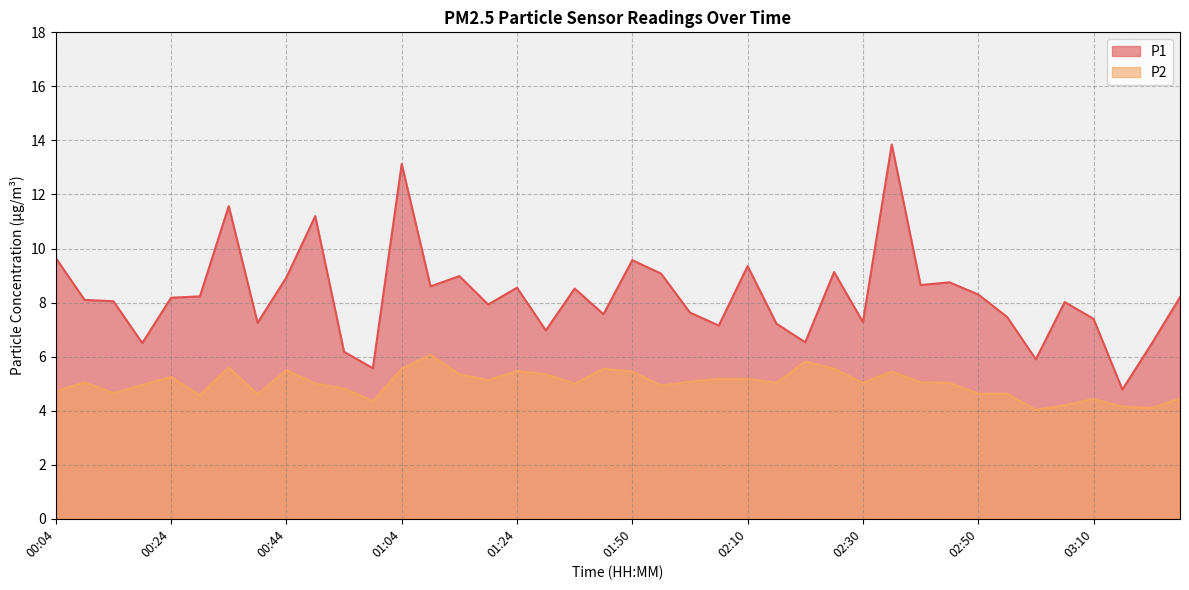

What is the minimum value shown in the chart?

4.0